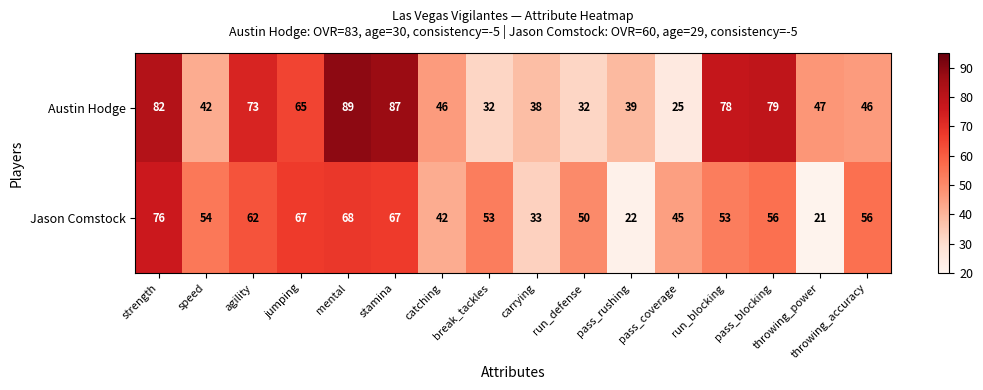

How many categories are shown in the chart?

16